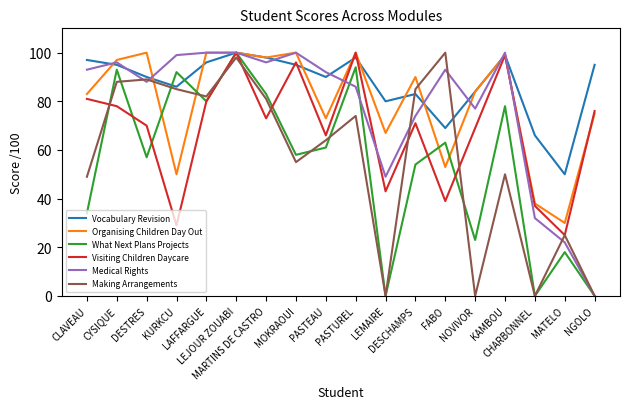

How many distinct data groups are displayed?

6